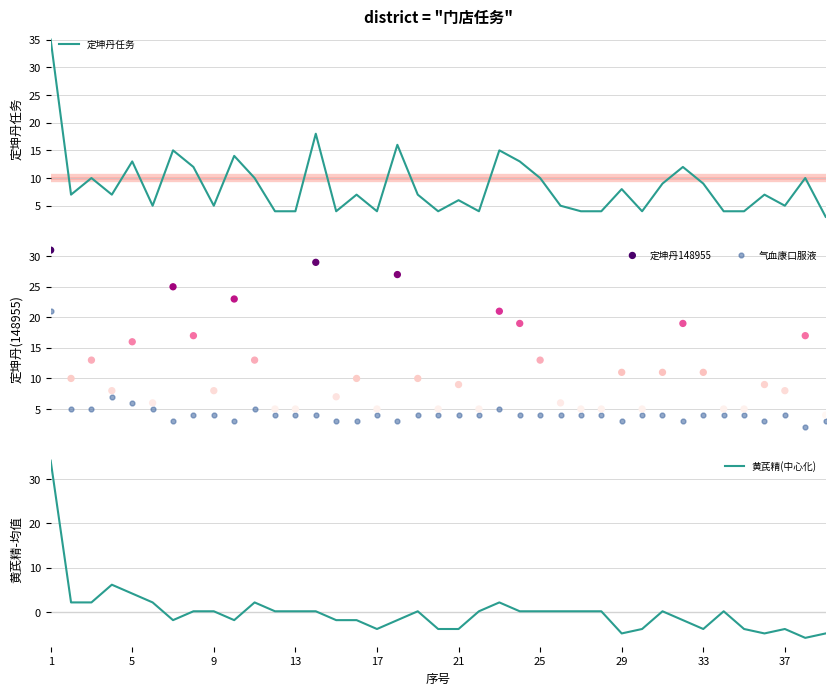

Which series has the largest total across all categories?

定坤丹148955